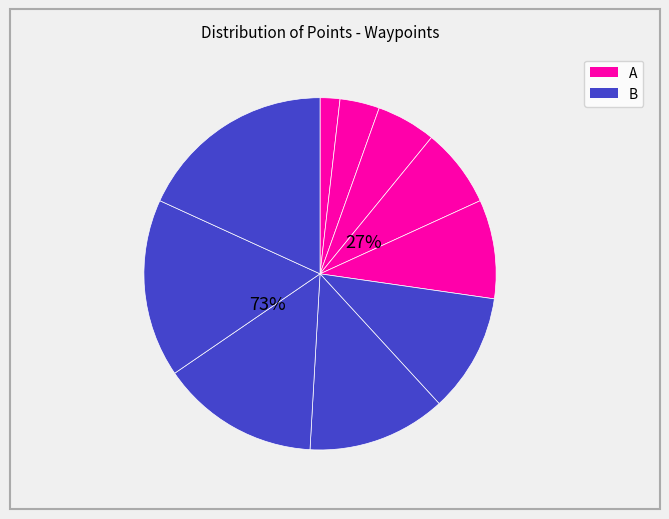

Do 9 and 6 together represent more than half of the pie?

No